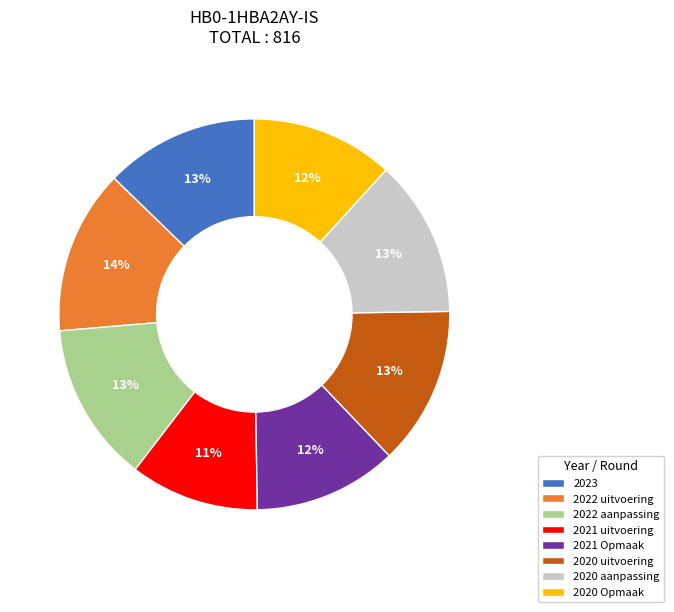

Is there any slice that represents more than half of the pie?

No